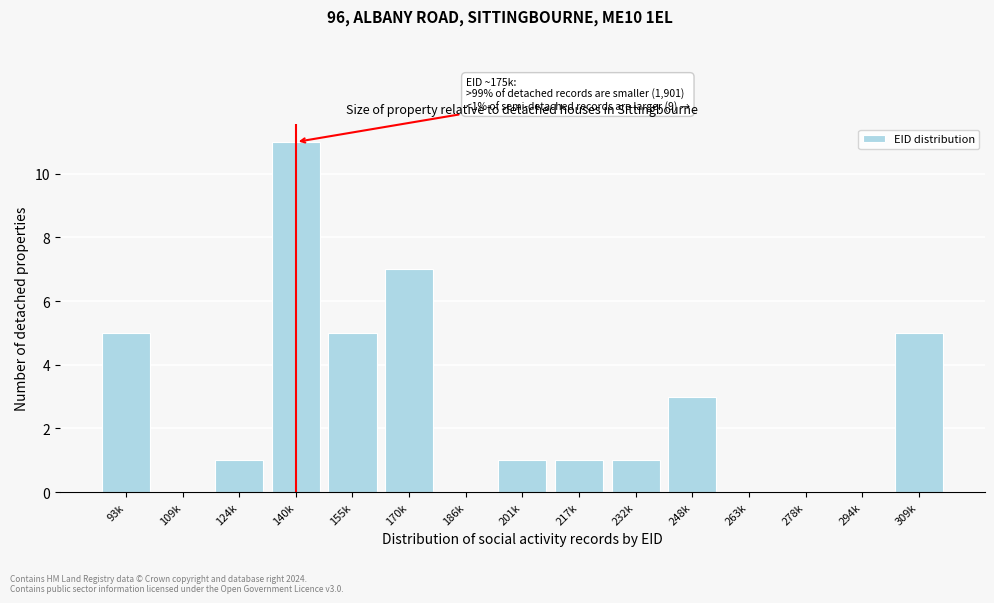

Reading left to right, list all the values displayed in this chart.

93k=5	109k=0	124k=1	140k=11	155k=5	170k=7	186k=0	201k=1	217k=1	232k=1	248k=3	263k=0	278k=0	294k=0	309k=5